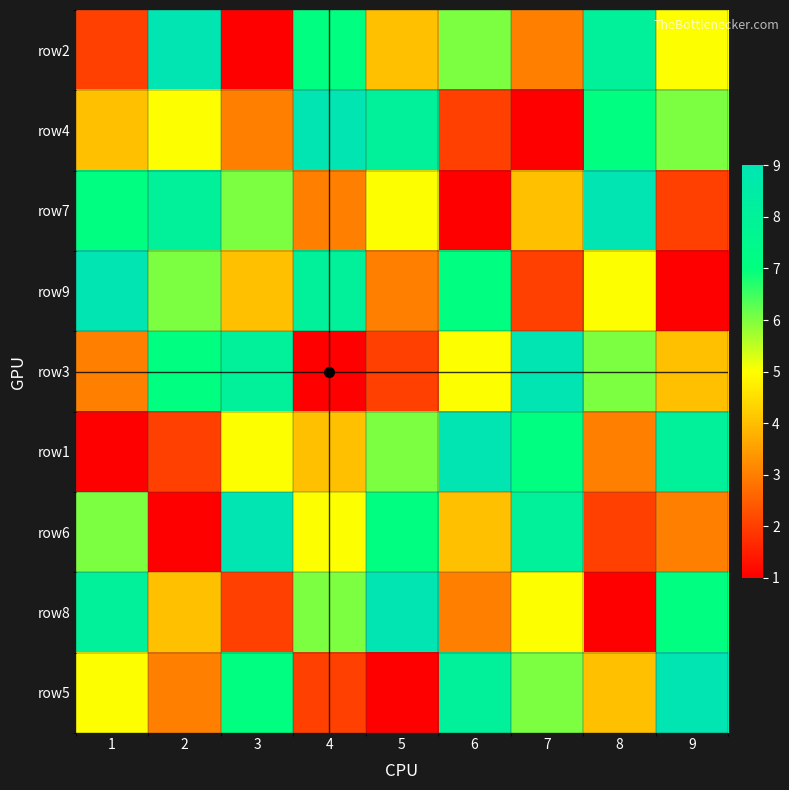

Reading right to left, what are all the values shown in this chart?

row2: 9=5	8=8	7=3	6=6	5=4	4=7	3=1	2=9	1=2
row4: 9=6	8=7	7=1	6=2	5=8	4=9	3=3	2=5	1=4
row7: 9=2	8=9	7=4	6=1	5=5	4=3	3=6	2=8	1=7
row9: 9=1	8=5	7=2	6=7	5=3	4=8	3=4	2=6	1=9
row3: 9=4	8=6	7=9	6=5	5=2	4=1	3=8	2=7	1=3
row1: 9=8	8=3	7=7	6=9	5=6	4=4	3=5	2=2	1=1
row6: 9=3	8=2	7=8	6=4	5=7	4=5	3=9	2=1	1=6
row8: 9=7	8=1	7=5	6=3	5=9	4=6	3=2	2=4	1=8
row5: 9=9	8=4	7=6	6=8	5=1	4=2	3=7	2=3	1=5